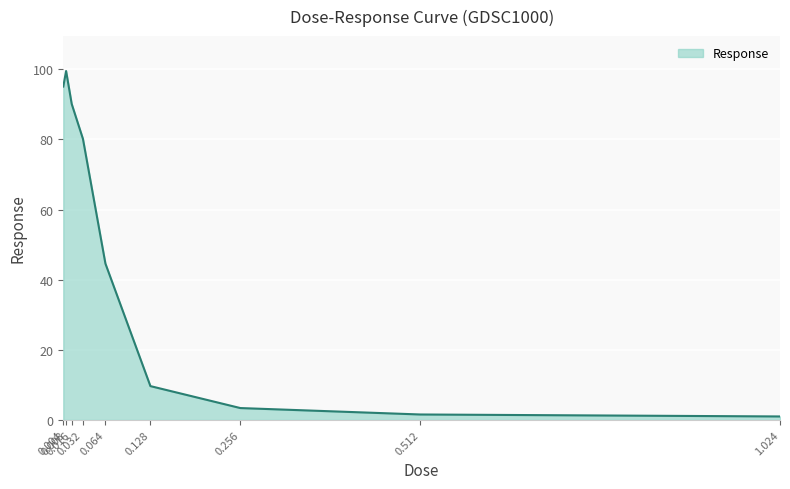

How many lines are shown in the chart?

1